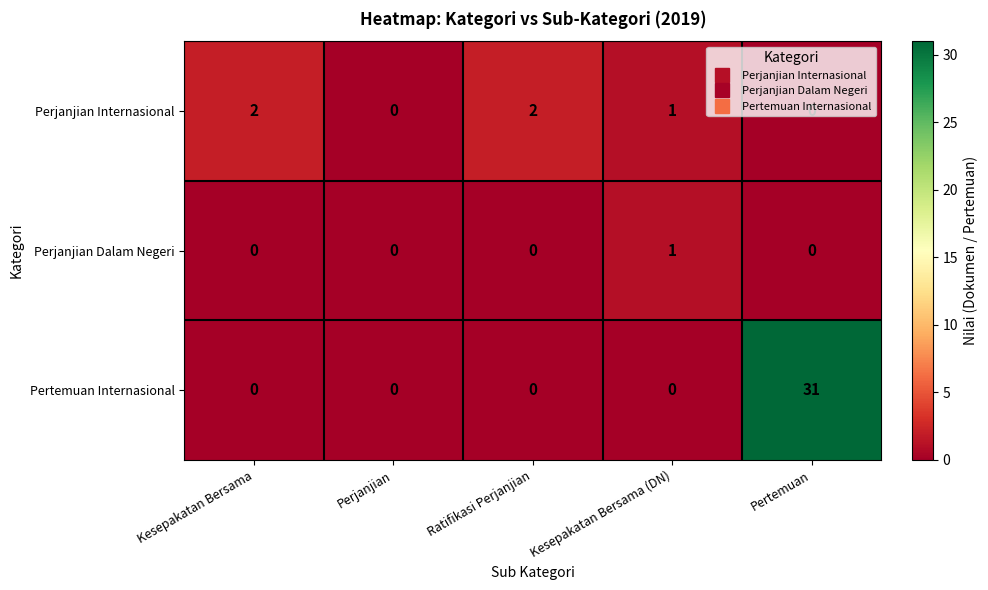

True or false: Pertemuan Internasional has a value of 0 at Kesepakatan Bersama (DN).

True